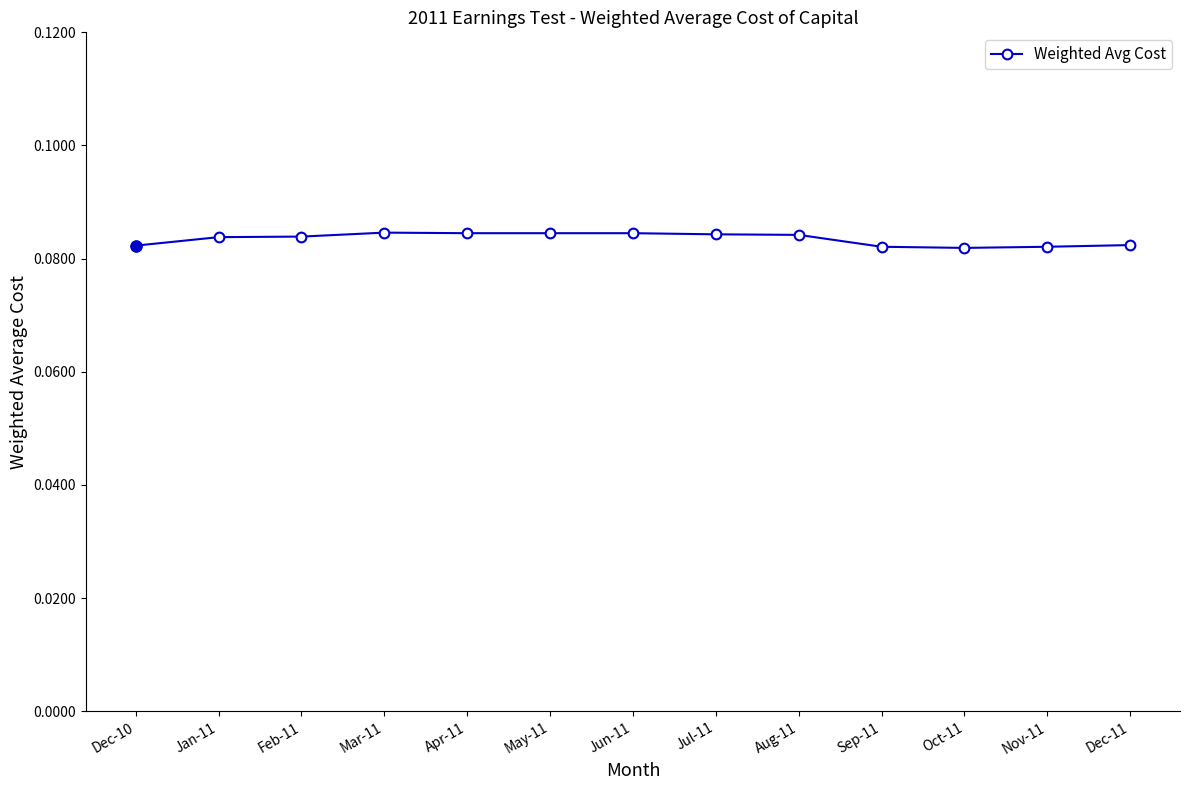

The value at Oct-11 is 0.0. True or false?

False